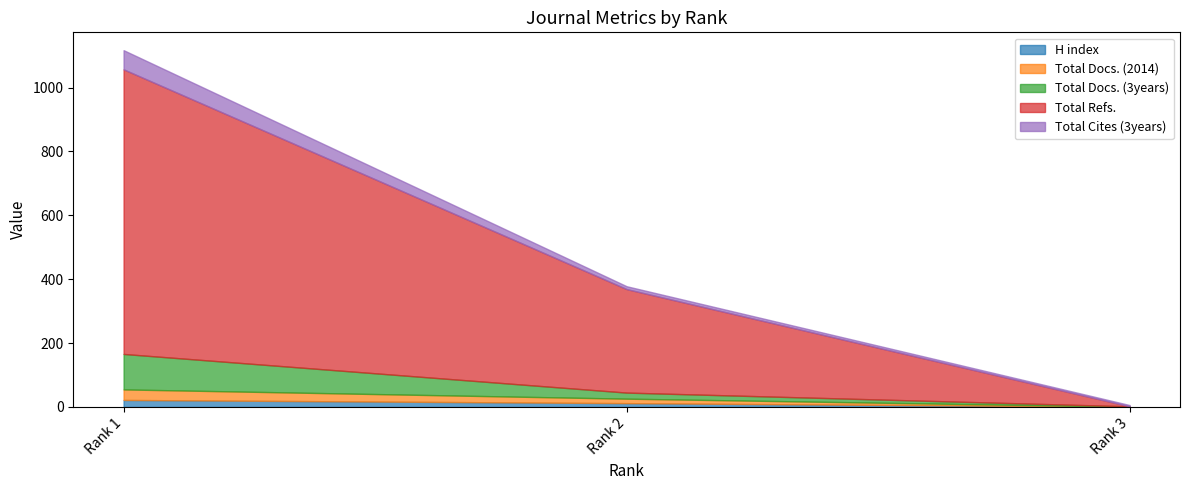

What is the sum of the Total Cites (3years) values at Rank 3 and Rank 2?

13